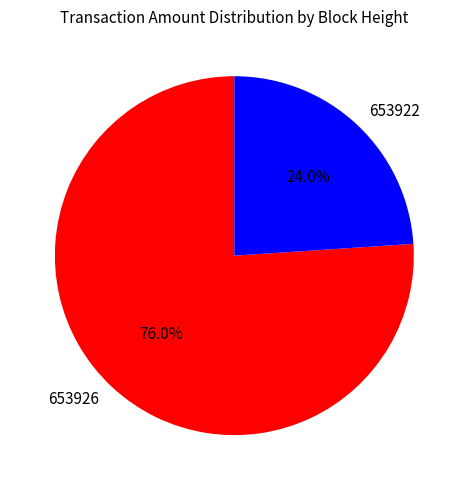

Count the number of slices in the pie.

2